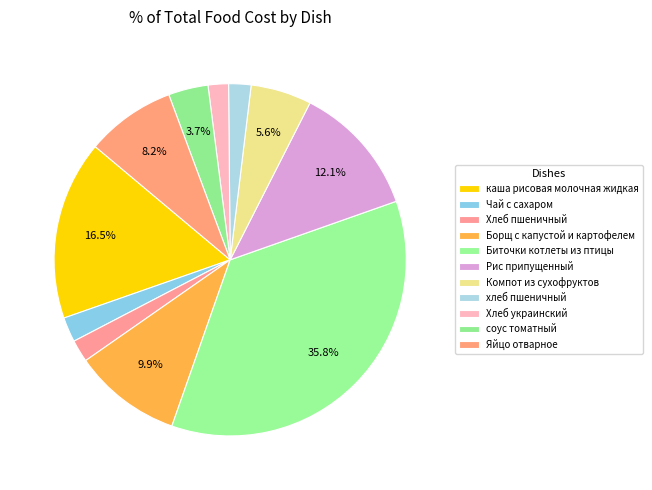

How many slices are in this pie chart?

11